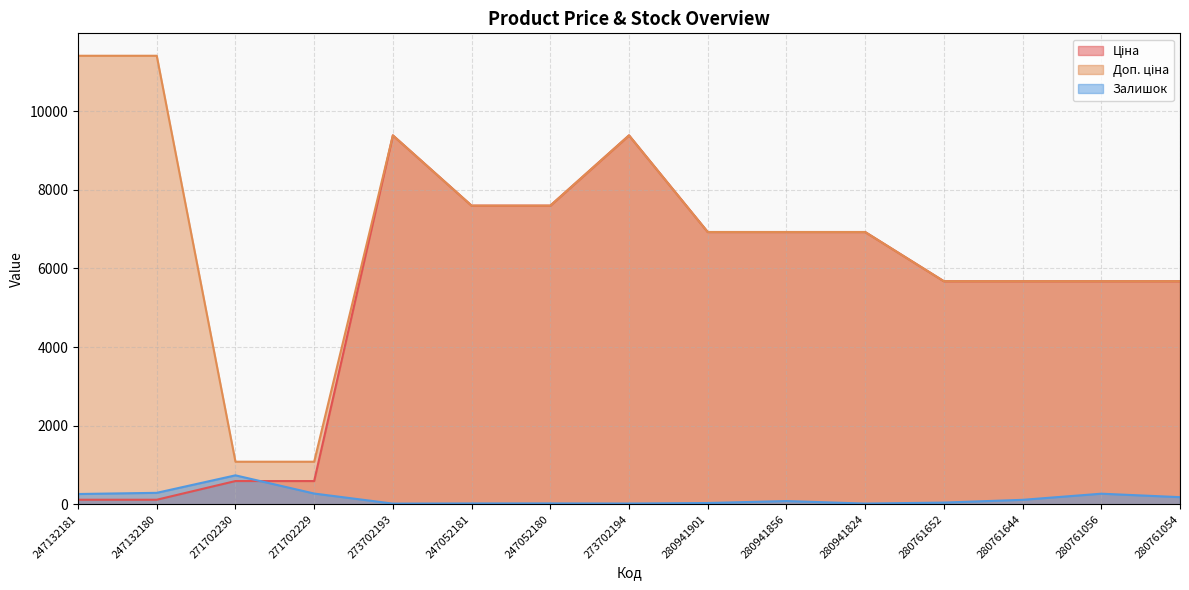

What is the maximum value shown in the chart?

11410.0